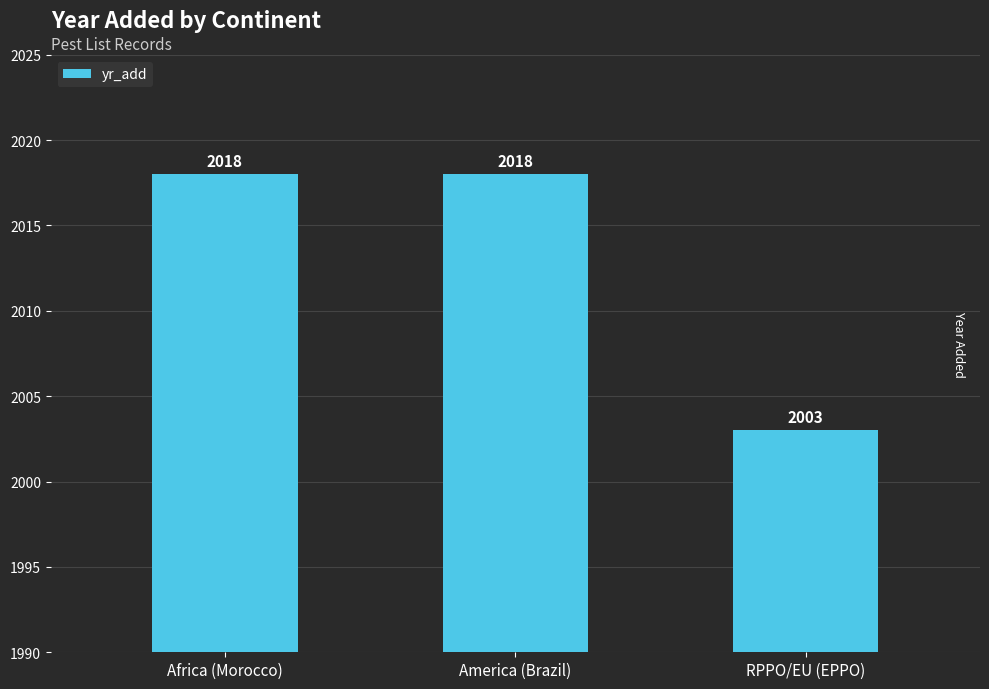

Are the bars horizontal?

No